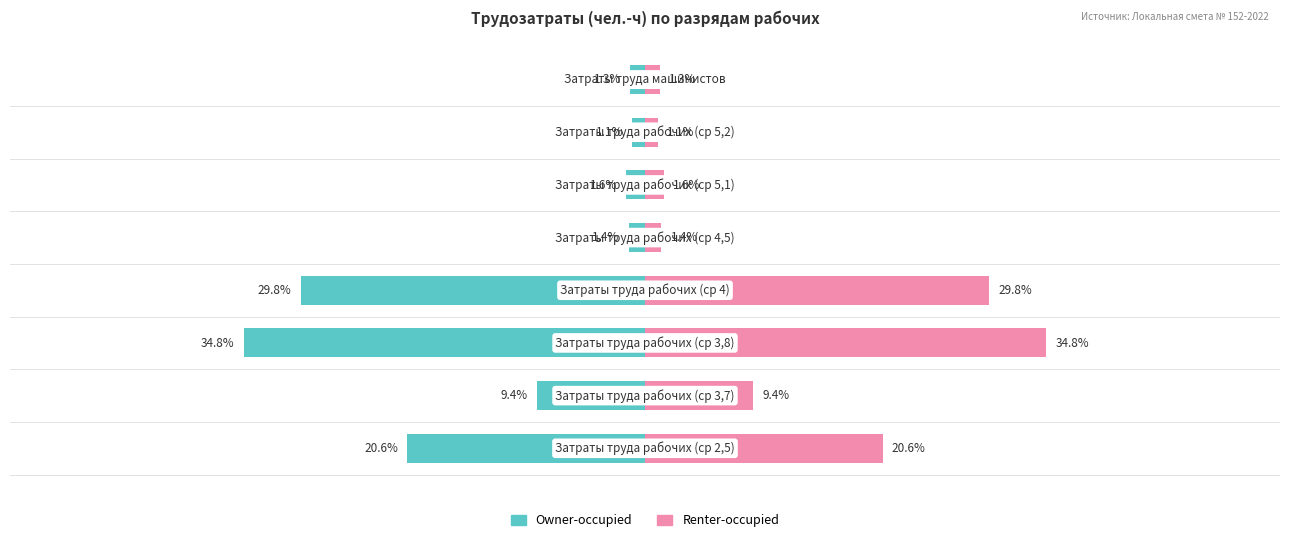

Are the bars grouped side by side (vs. stacked)?

Yes